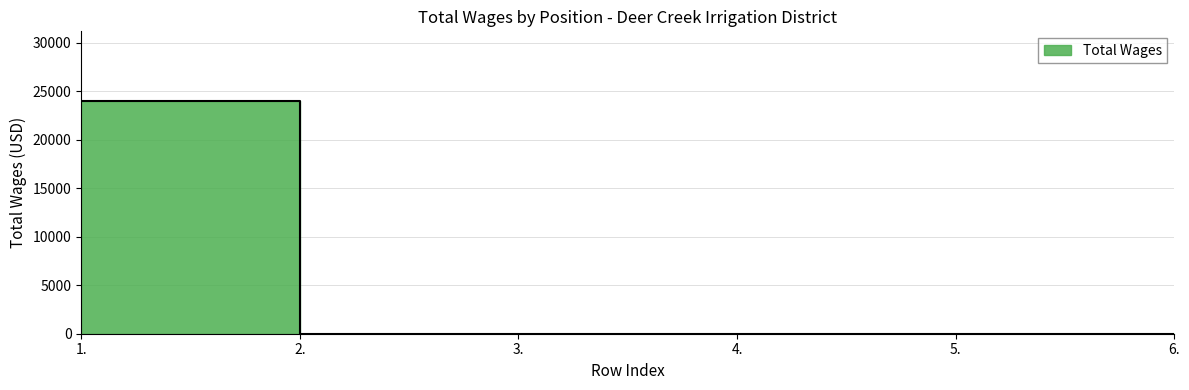

The chart shows a value of 0 at 2.. True or false?

True